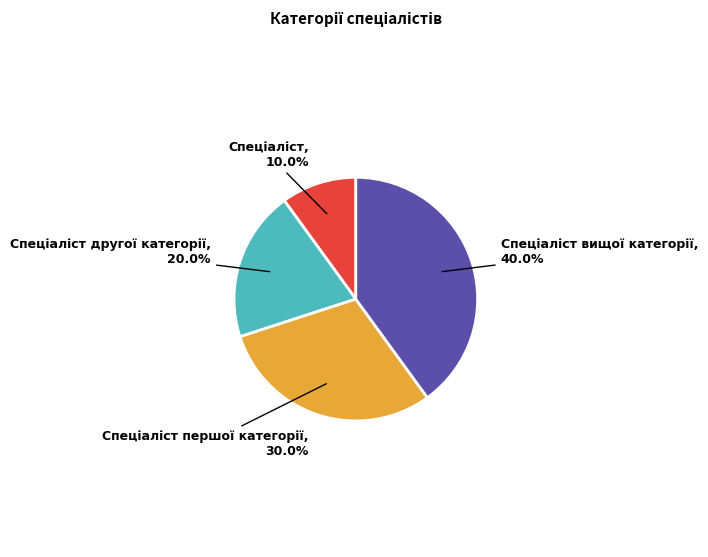

To the nearest percent, what is the difference between the largest and smallest slice percentages?

30%